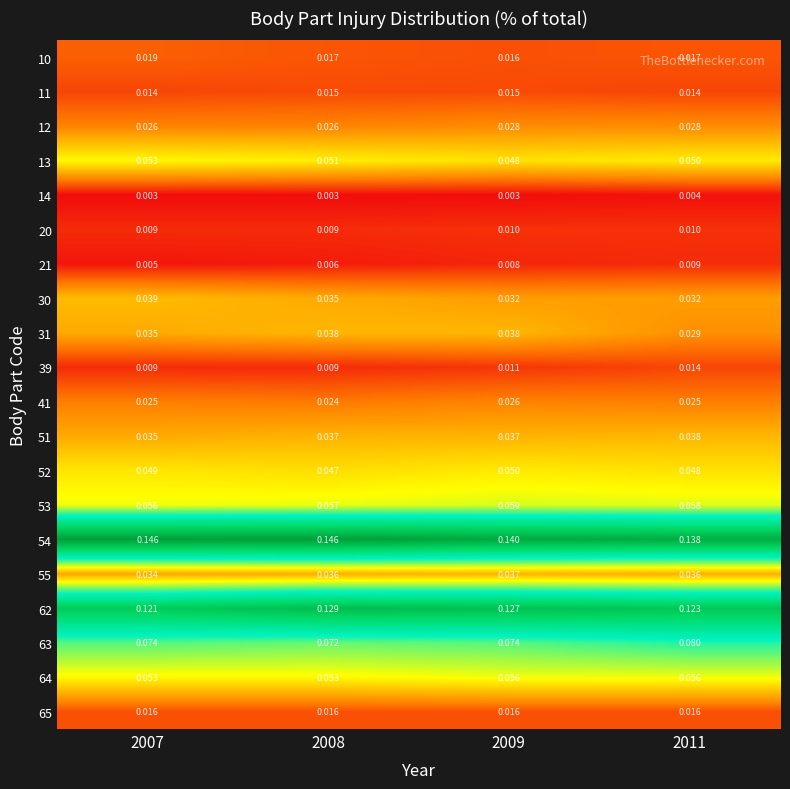

Is the value of 21 at 2011 greater than the value of 55 at 2008?

No